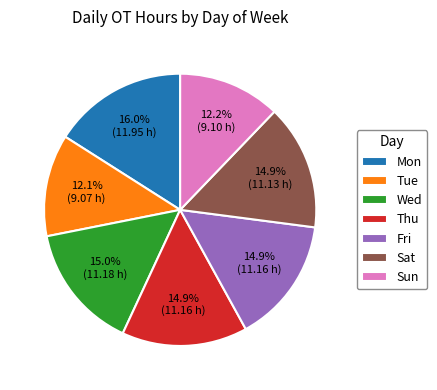

What portion of the pie excludes Thu?

85.1%